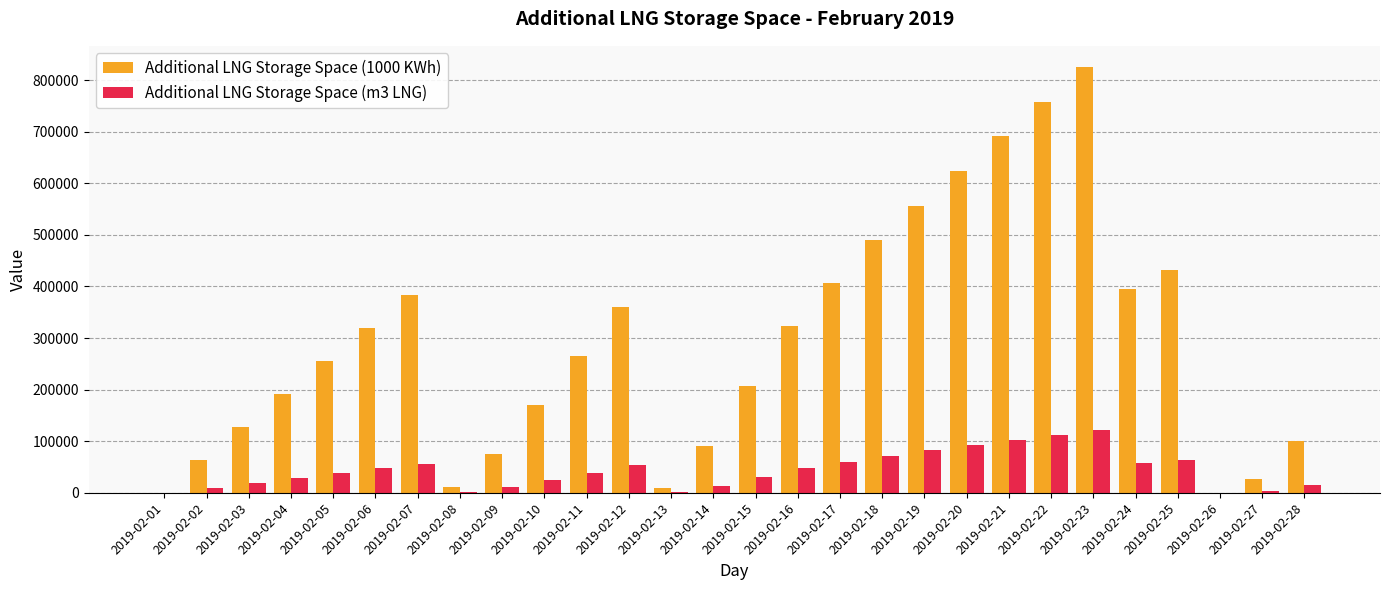

Between 2019-02-12 and 2019-02-19, which series saw the biggest shift?

Additional LNG Storage Space (1000 KWh)